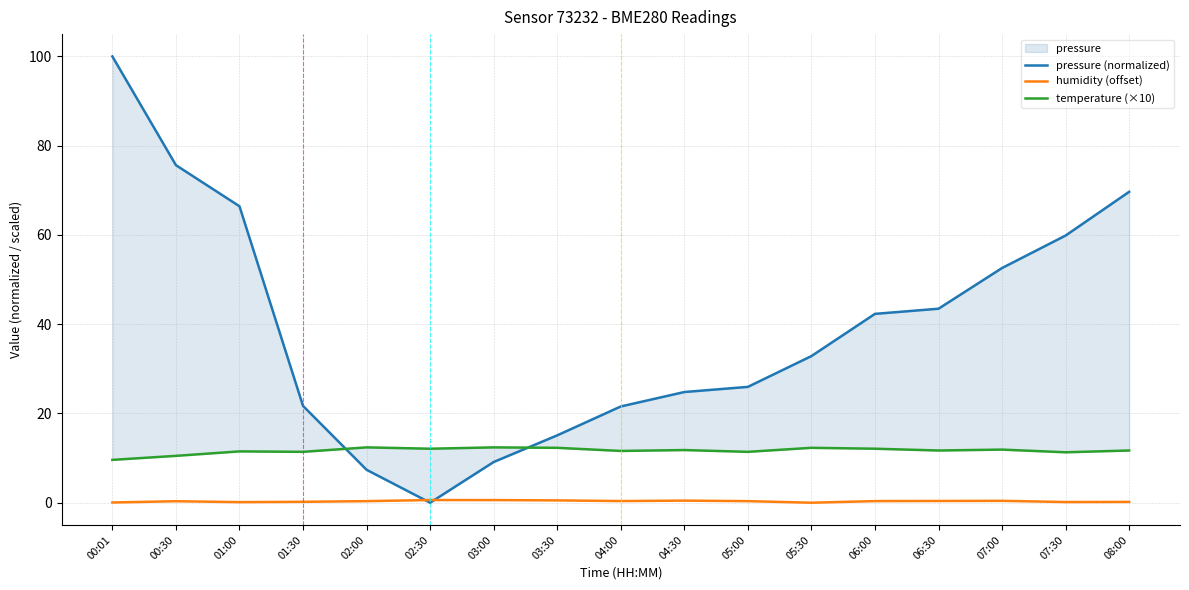

At which label is pressure (normalized) closest to 50?

07:00